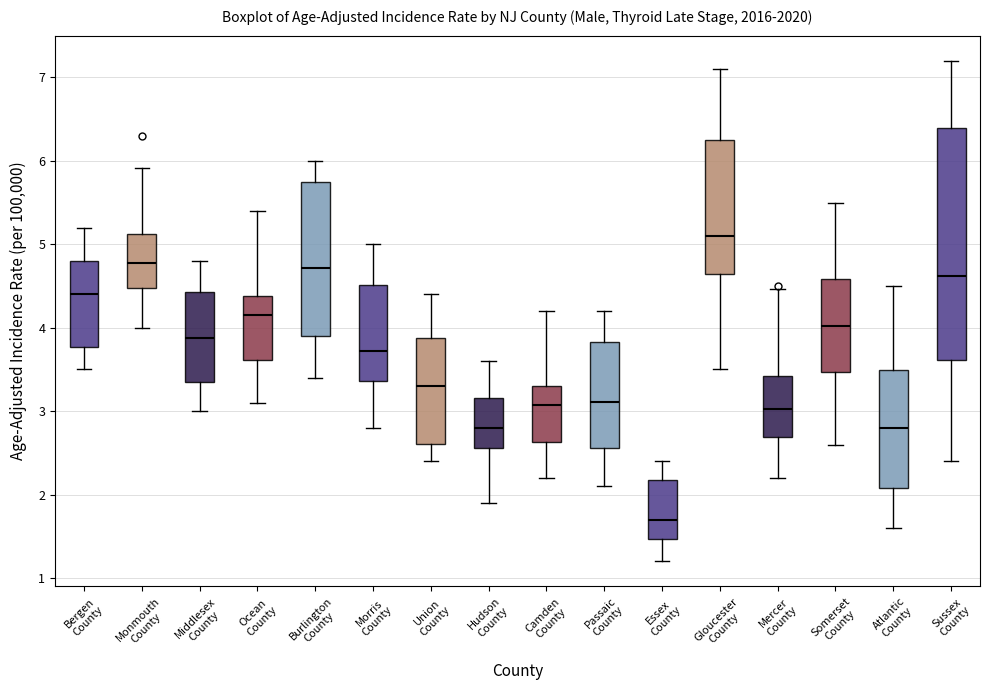

Which box's median line is the lowest?

Essex County